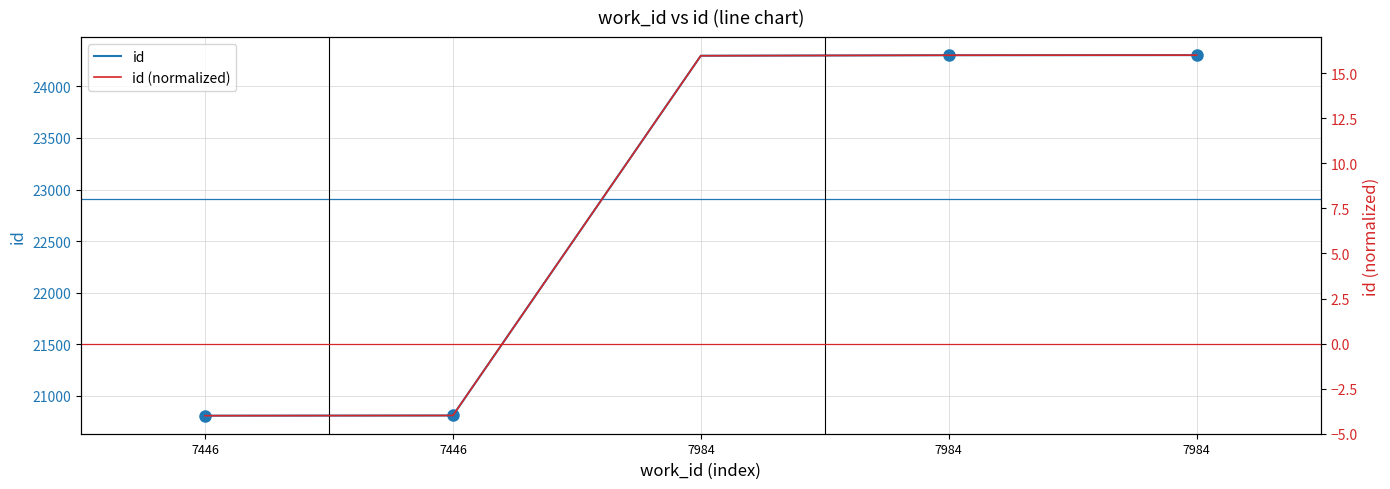

What is the sum of all id (normalized) values?

40.0